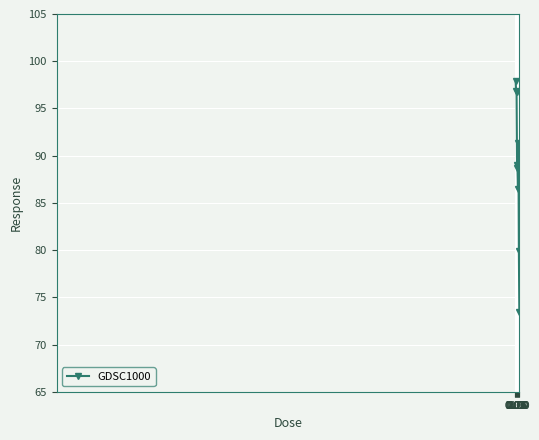

What is the value of the 6th point from the left?

86.4